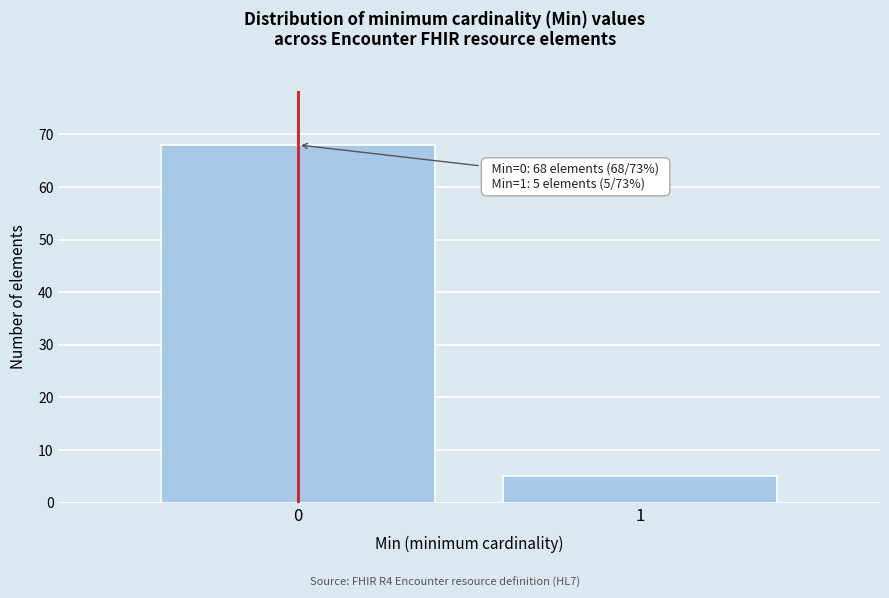

Reading right to left, extract all data points from this chart.

5	68